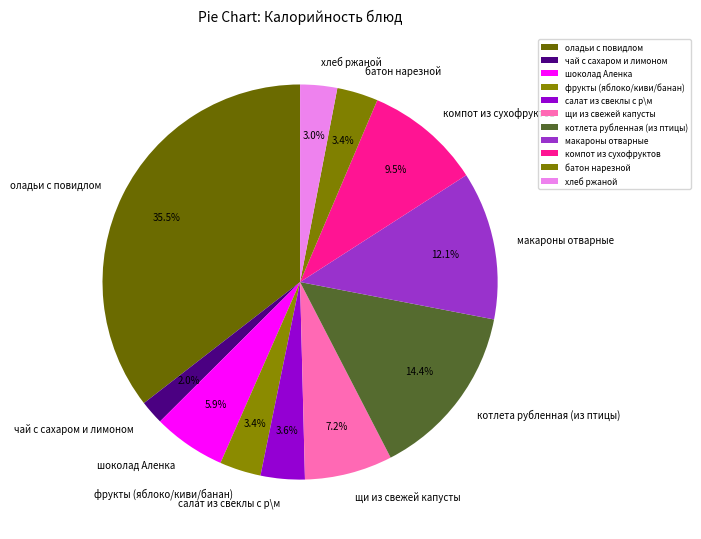

Does щи из свежей капусты represent more than half of the total?

No